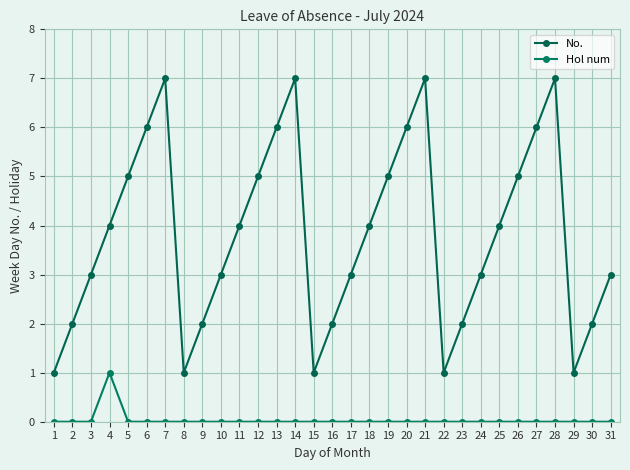

Rank the series at 28 from highest to lowest value.

No., Hol num